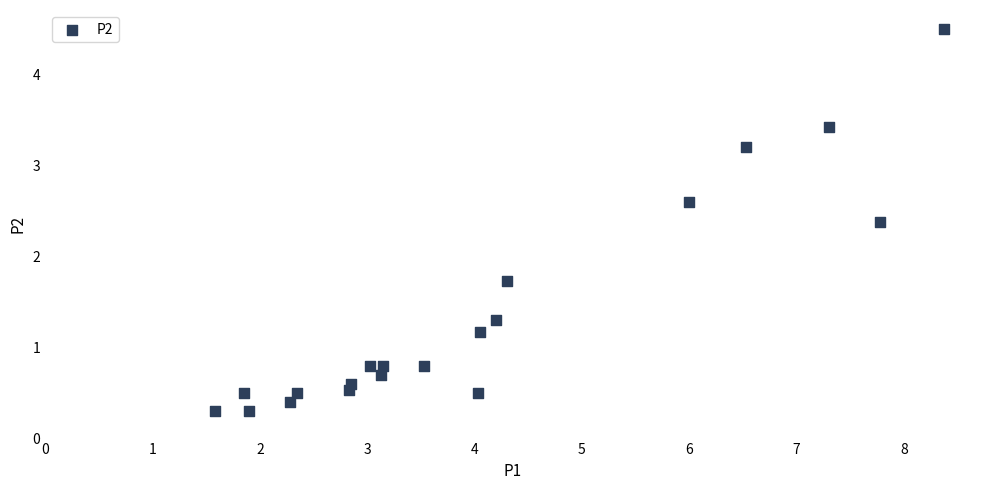

What Y value in the scatter plot is closest to 2?

1.7